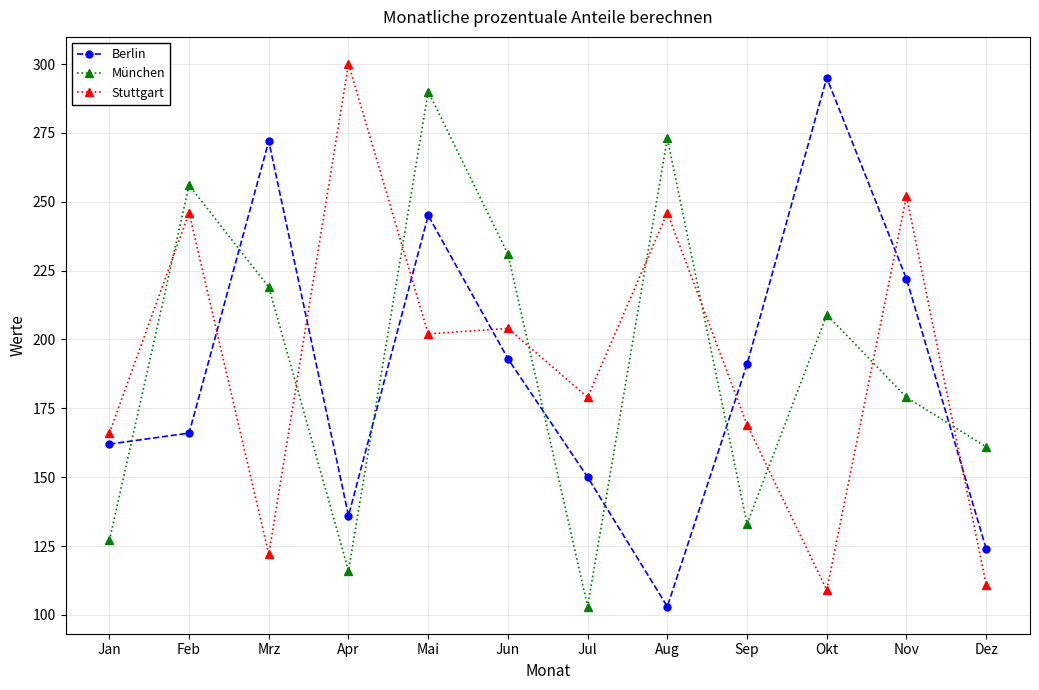

The Berlin series shows 136 at Apr. True or false?

True